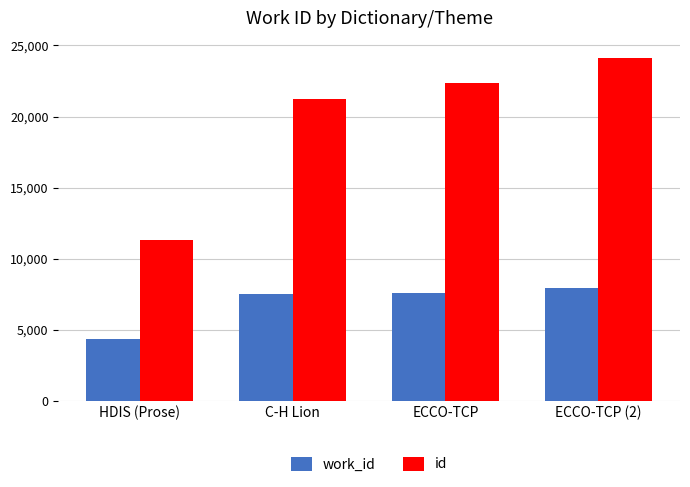

What is the sum of the work_id values at ECCO-TCP and HDIS (Prose)?

11948